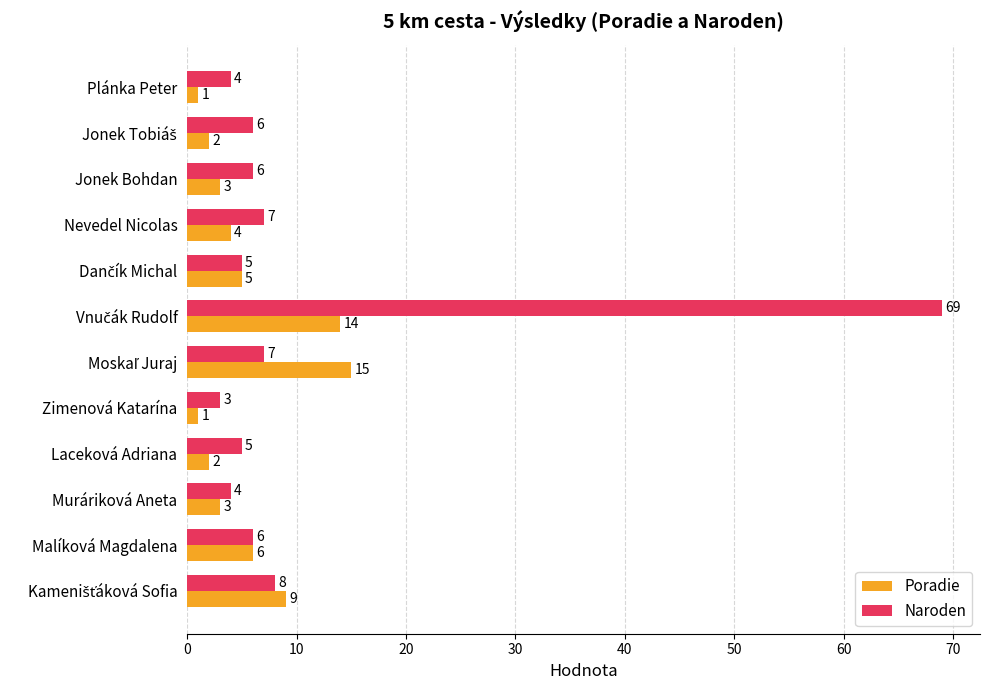

Is the value of Naroden at Malíková Magdalena greater than the value of Poradie at Jonek Bohdan?

Yes